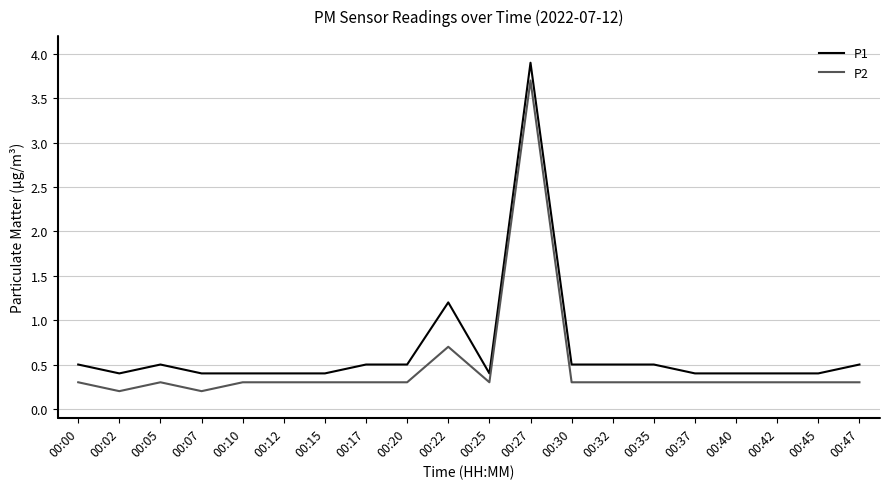

Rank the series at 00:25 from highest to lowest value.

P1, P2